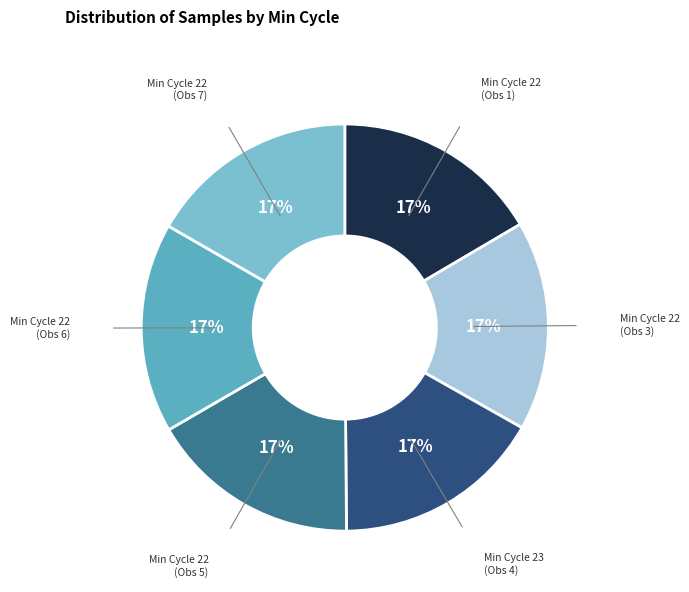

To the nearest percent, what percentage of the pie is Min Cycle 22 (Obs 1)?

17%